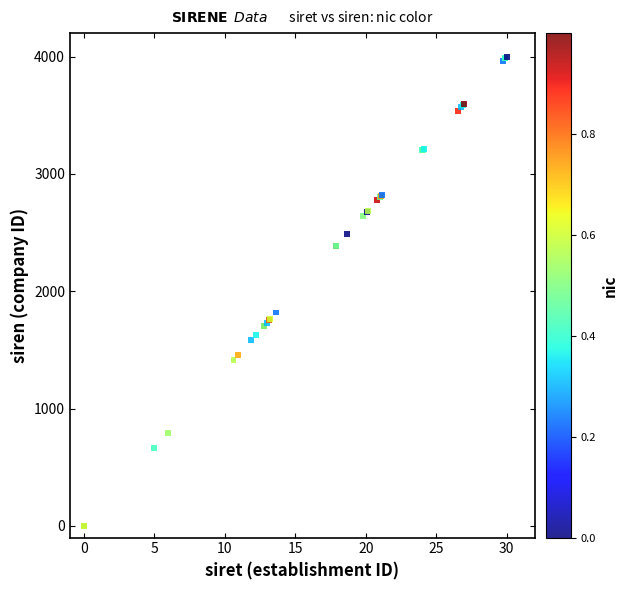

What Y value in the scatter plot is closest to 2000?

1818.3